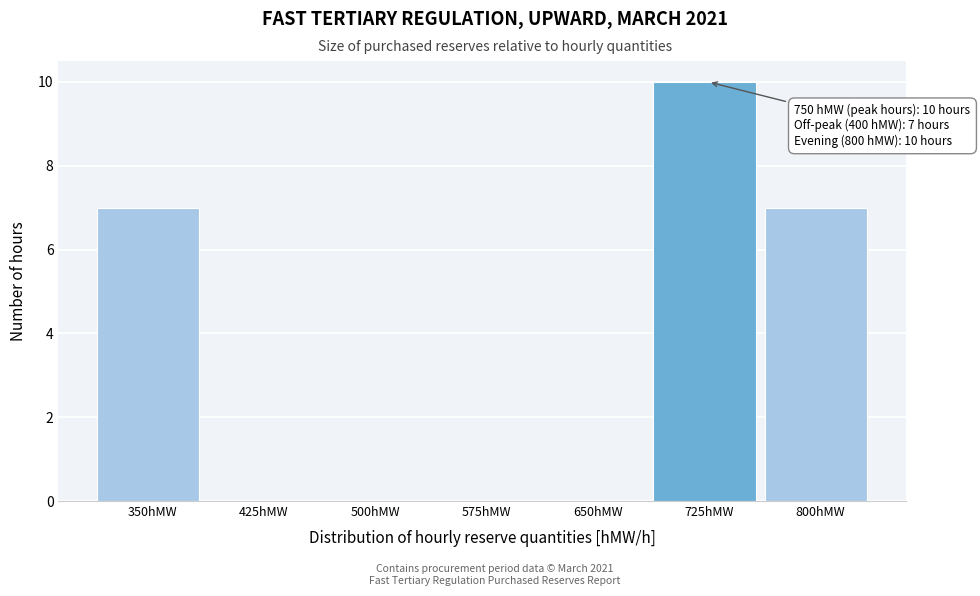

Reading left to right, extract all data points from this chart.

350hMW=7	425hMW=0	500hMW=0	575hMW=0	650hMW=0	725hMW=10	800hMW=7